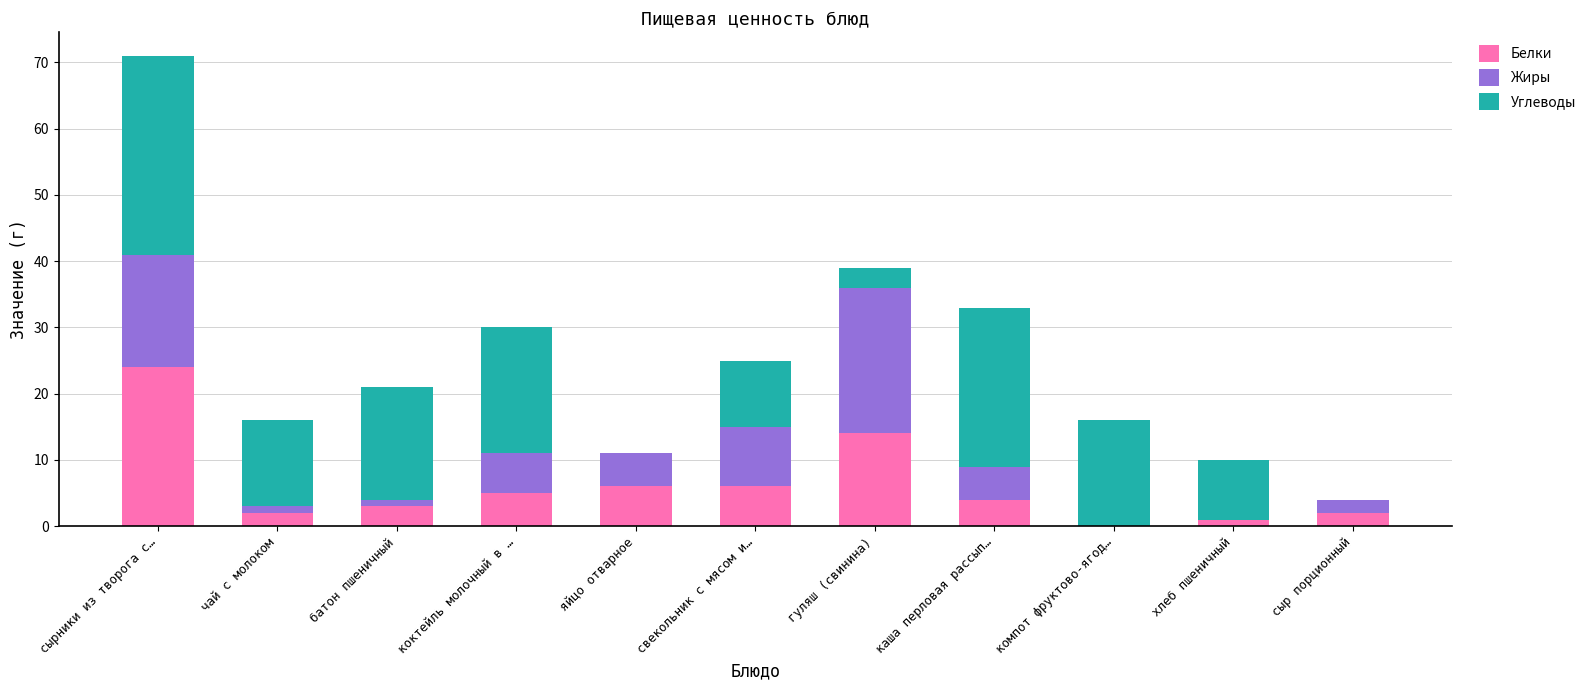

Count the number of data series in this chart.

3